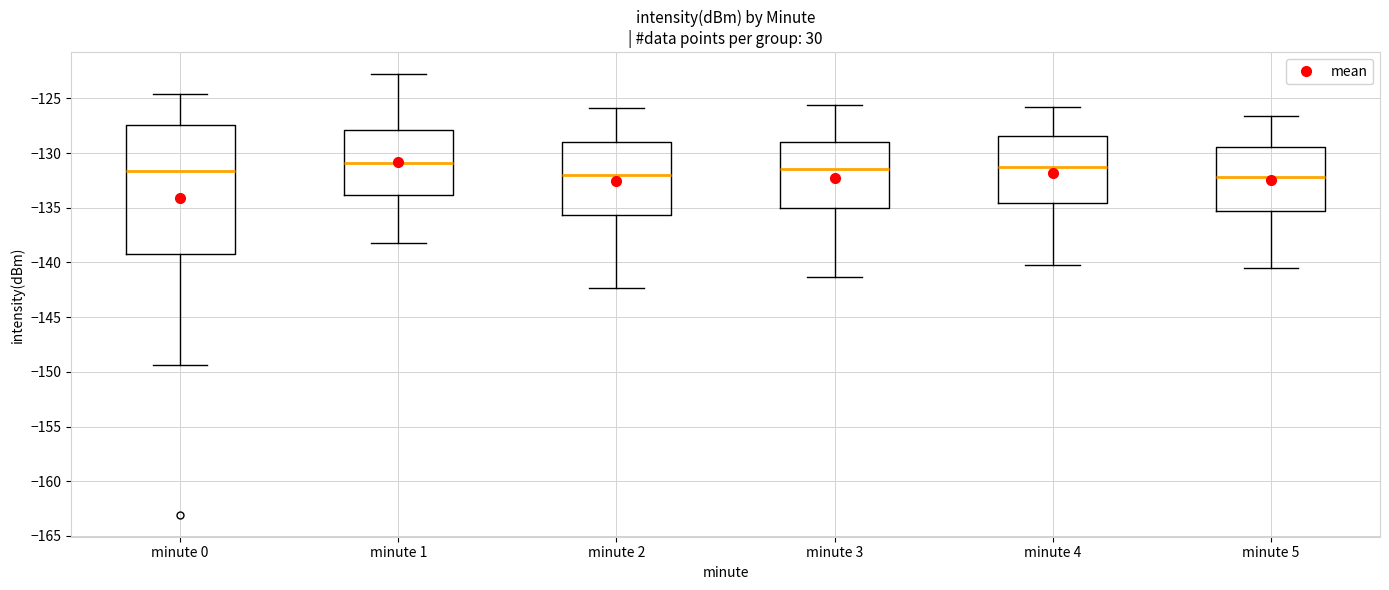

Where is the upper edge of the box for minute 5 on the y-axis? The values are not printed on the chart, so give them approximately, as read against the axis.

-129.5